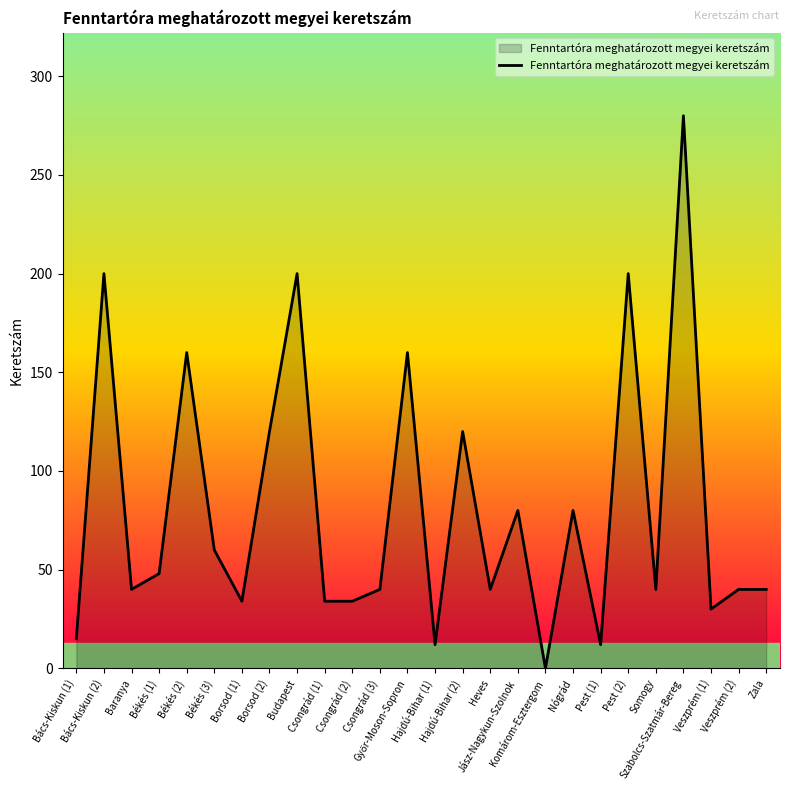

True or false: the data shows 55 at Csongrád (2).

False